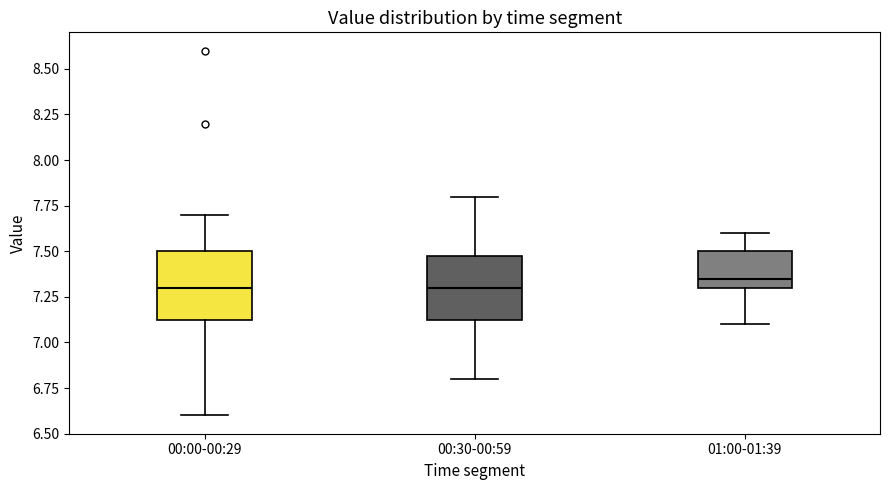

Reading left to right, transcribe this box plot: for each box, give where its median line is, the range the box spans, and where its two whiskers end, as read against the y-axis. The values are not printed on the chart, so give them approximately, as read against the axis.

00:00-00:29: median 7.30, box 7.15 to 7.50, whiskers 6.60 to 7.70
00:30-00:59: median 7.30, box 7.15 to 7.50, whiskers 6.80 to 7.80
01:00-01:39: median 7.35, box 7.30 to 7.50, whiskers 7.10 to 7.60